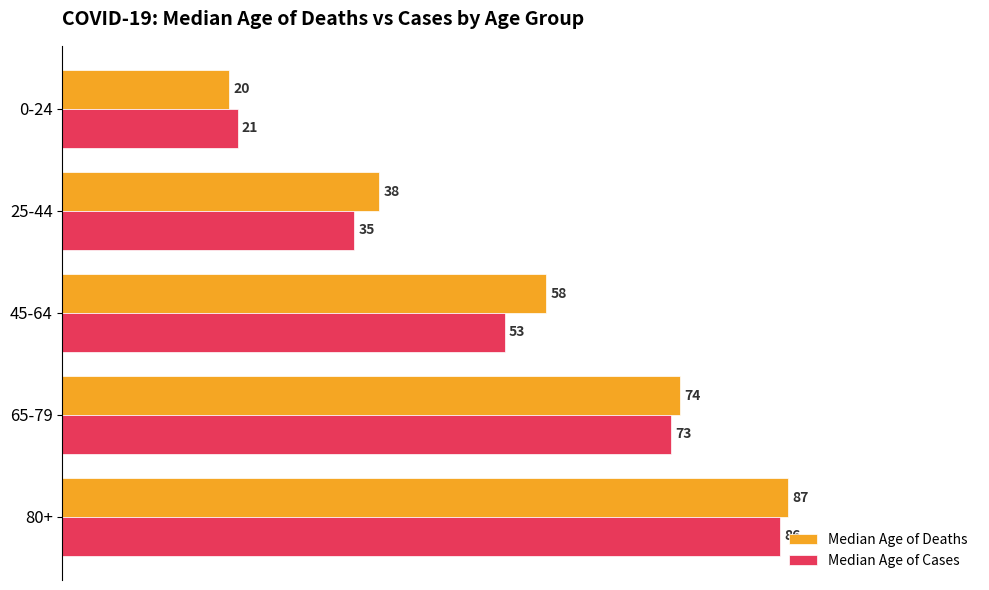

At which category is the sum across all series the highest?

80+